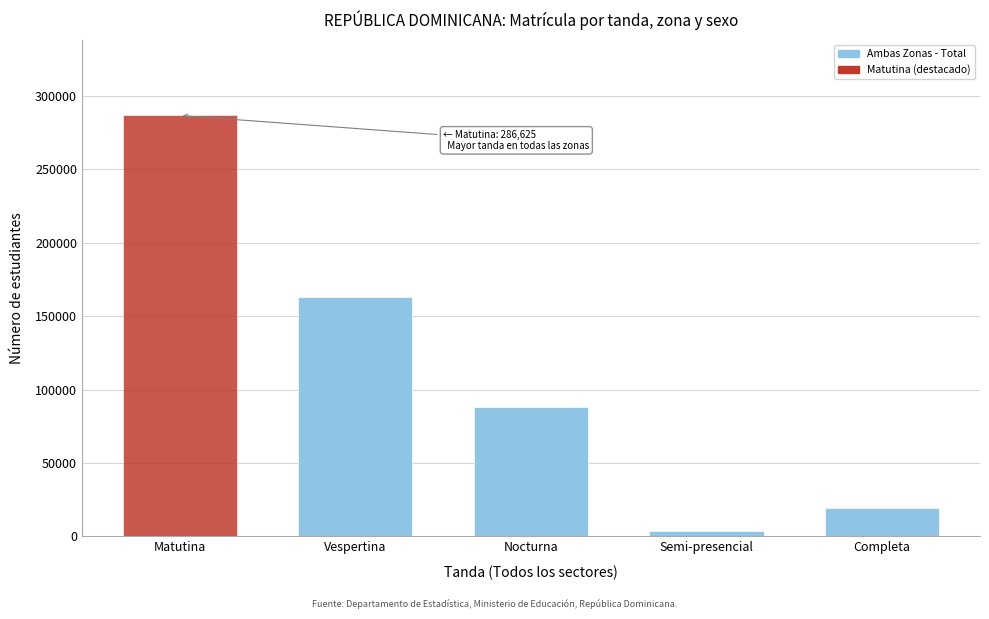

Reading left to right, transcribe all the data shown in this chart.

286625	163167	88439	4043	19501